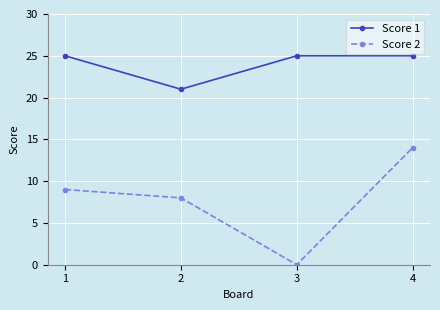

At which category is the sum across all series the highest?

4